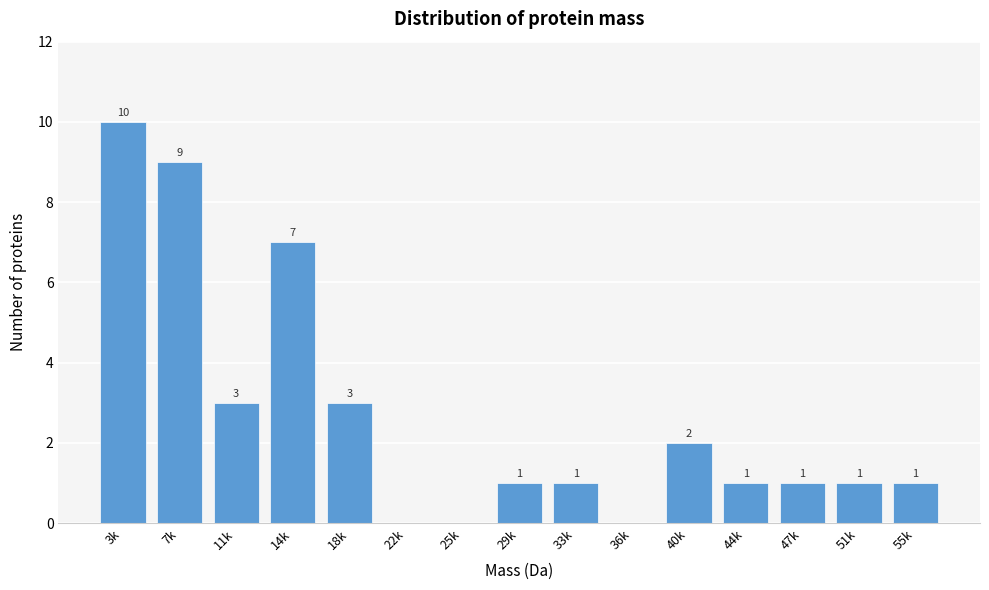

Reading right to left, transcribe all the data shown in this chart.

55k=1	51k=1	47k=1	44k=1	40k=2	36k=0	33k=1	29k=1	25k=0	22k=0	18k=3	14k=7	11k=3	7k=9	3k=10